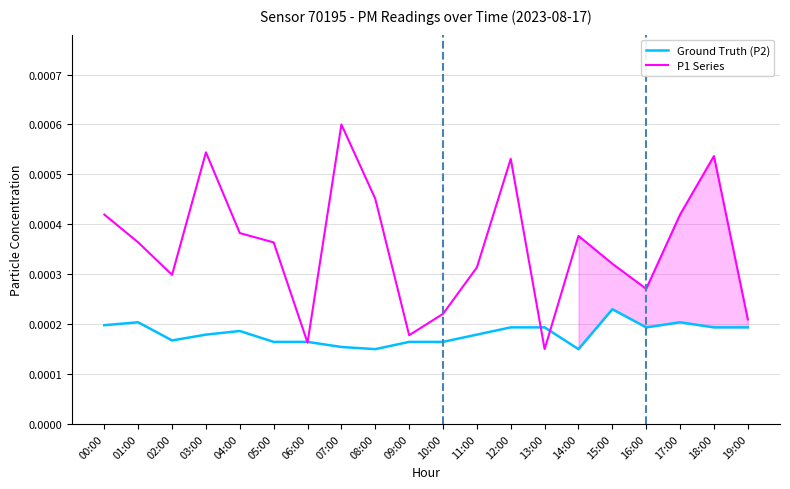

Does the chart have visible grid lines?

Yes